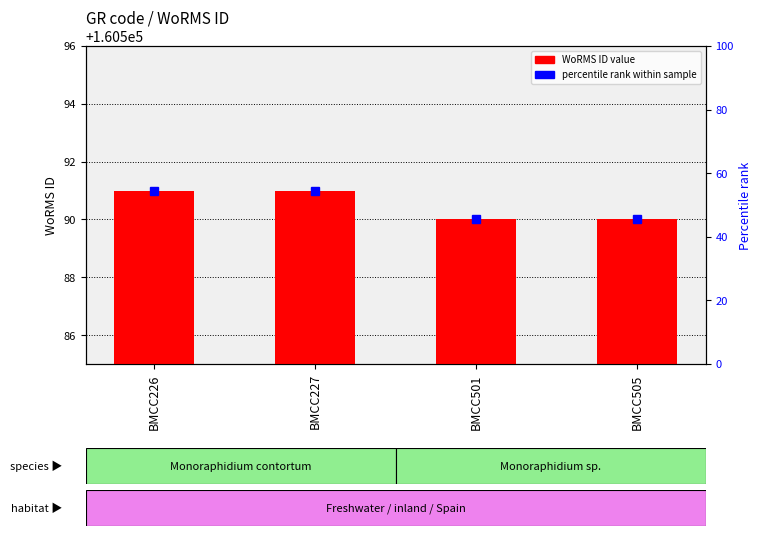

List the labels in order of value, largest first.

BMCC226, BMCC227, BMCC501, BMCC505